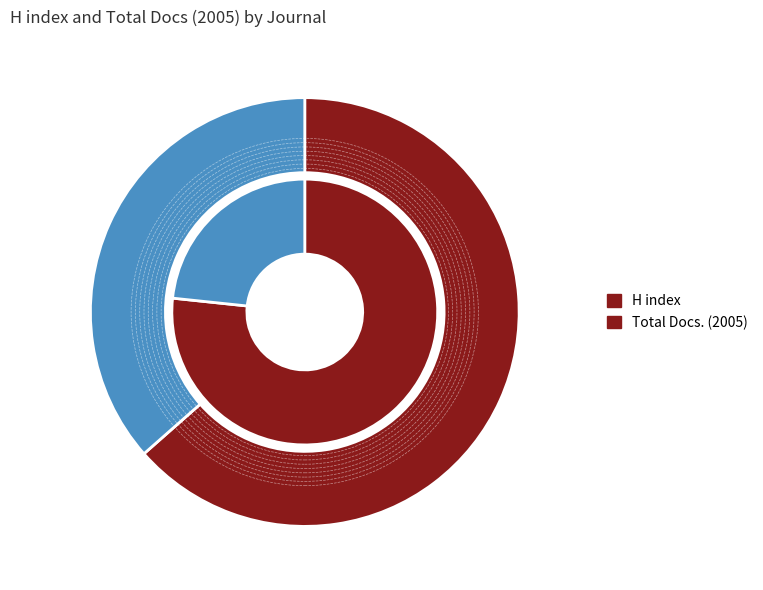

Rank the series by their average value, from lowest to highest.

Total Docs. (2005), H index